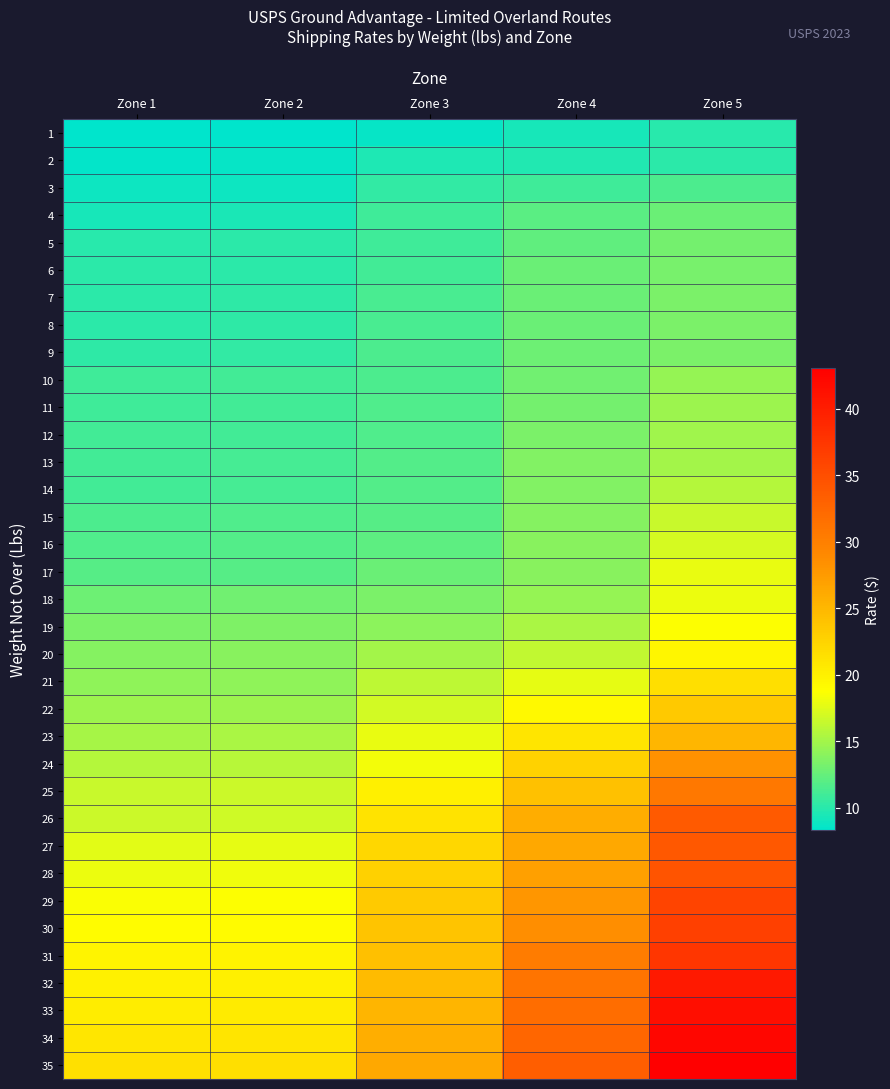

What is the spread (max minus min) of values at Zone 3?

17.6